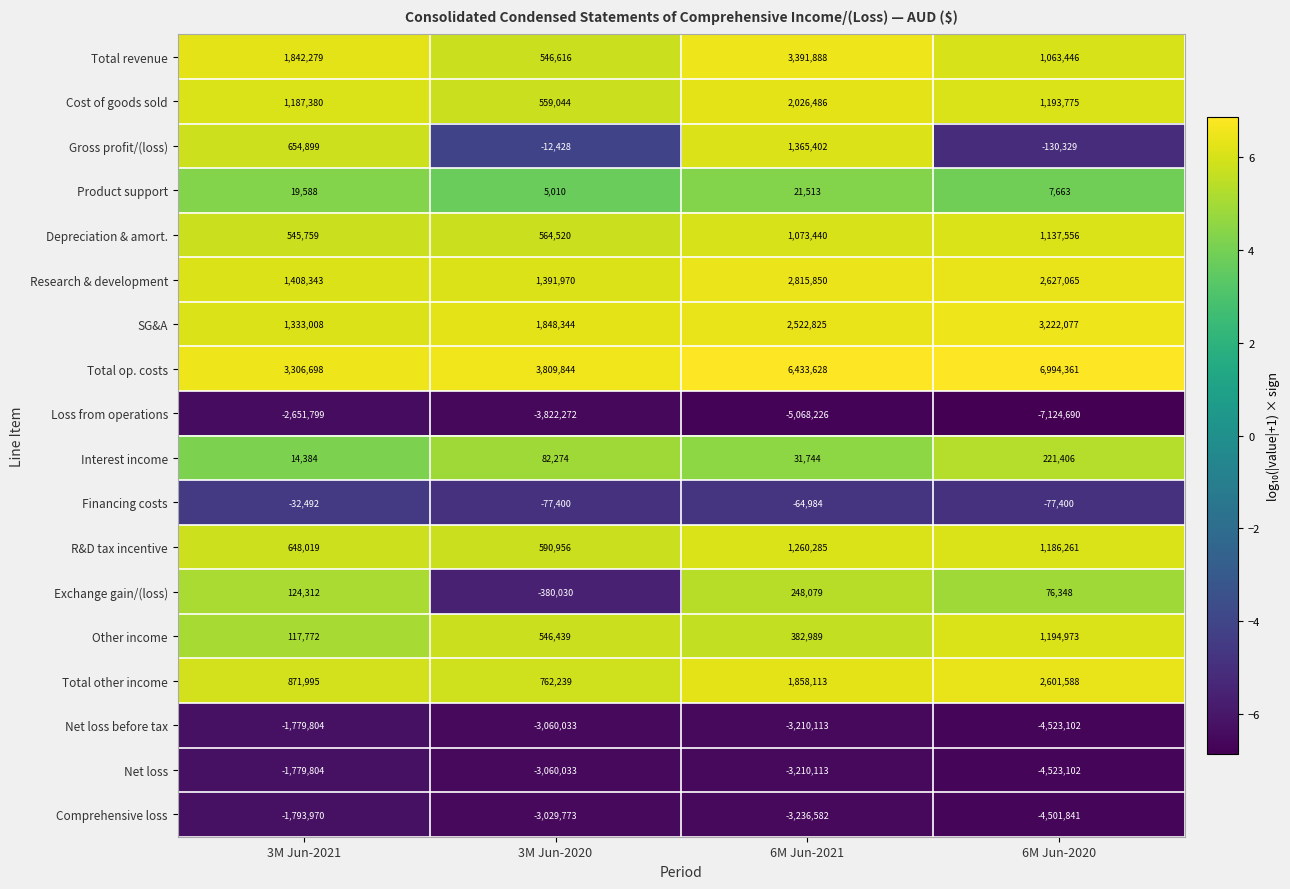

What is the sum of all Interest income values?

349808